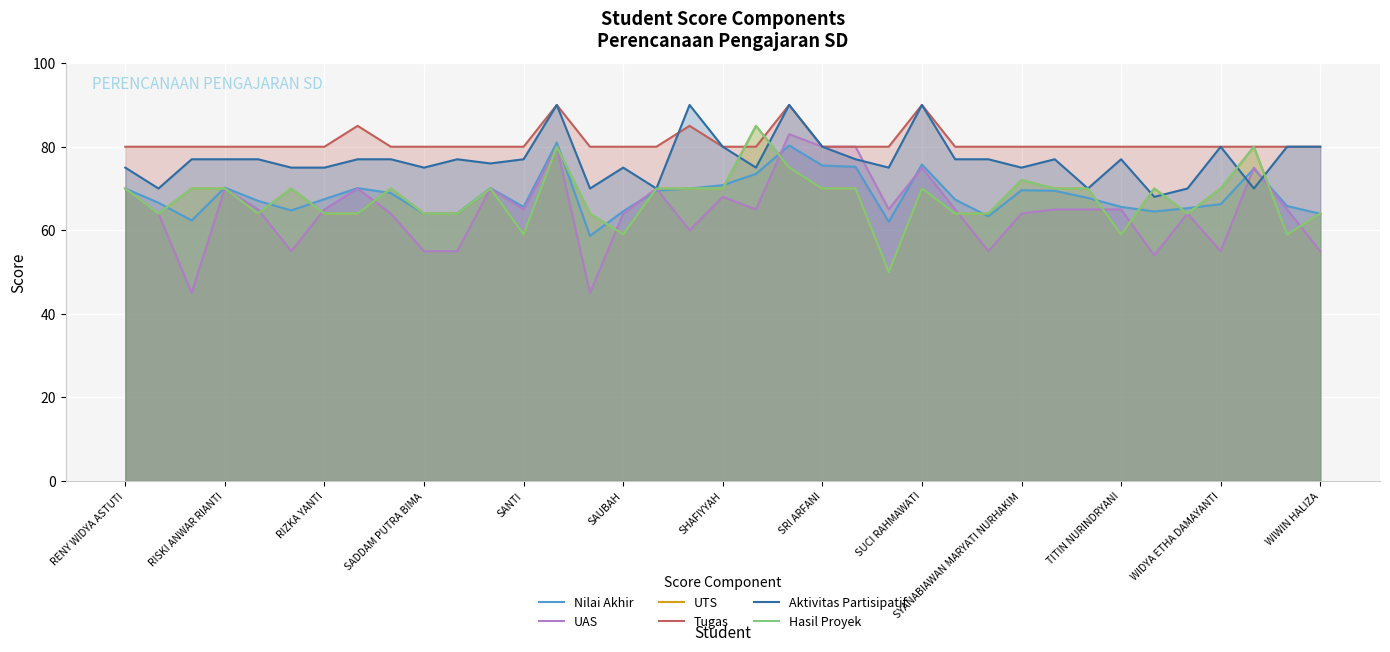

What is the spread (max minus min) of values at 25?

16.0